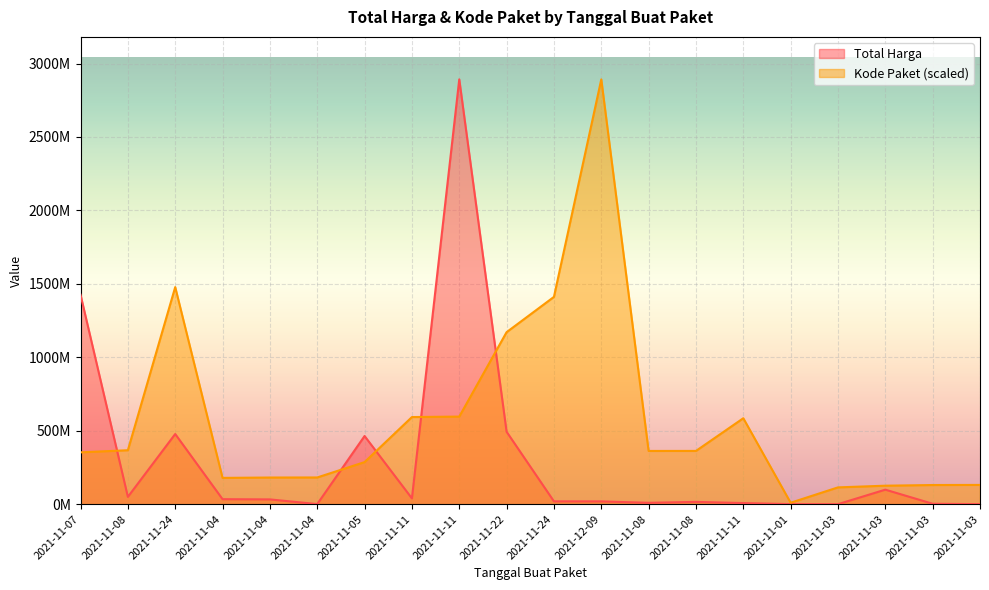

At which category does the chart reach its peak across all series?

2021-11-11